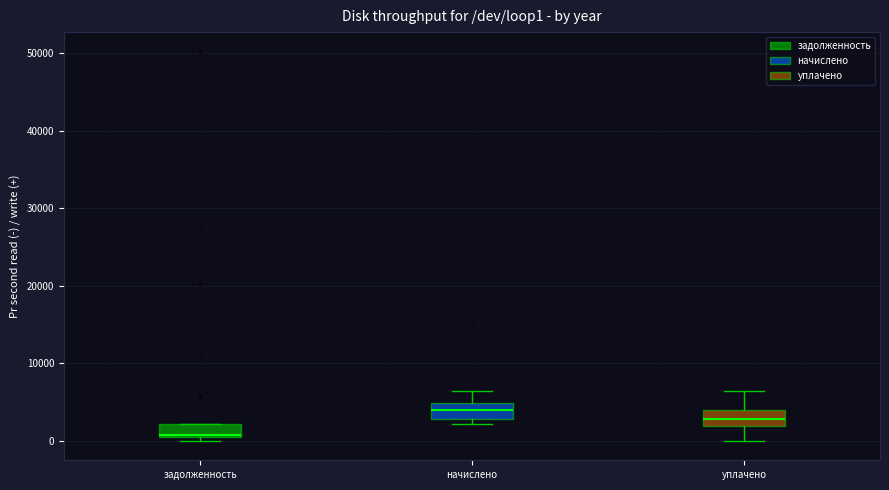

Reading left to right, read every box against the y-axis: the position of its median line, the range the box covers, and the ends of its whiskers. The values are not printed on the chart, so give them approximately, as read against the axis.

задолженность: median 1000, box 0 to 2000, whiskers 0 (just below the box's lower edge) to 2000
начислено: median 4000, box 3000 to 5000, whiskers 2000 to 6000
уплачено: median 3000, box 2000 to 4000, whiskers 0 to 6000